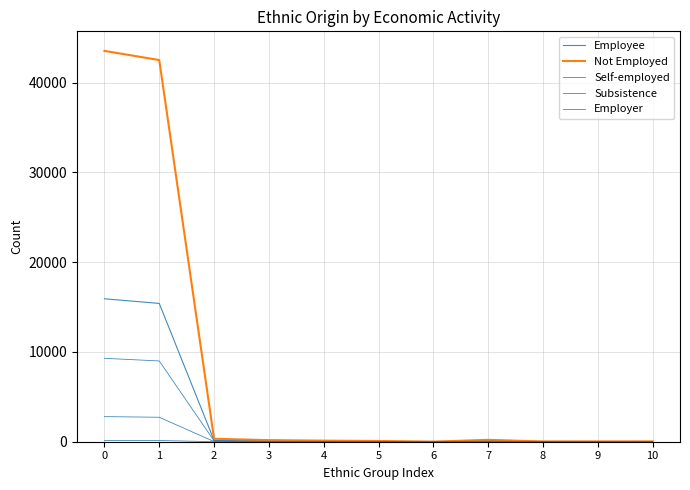

Count the number of data series in this chart.

5